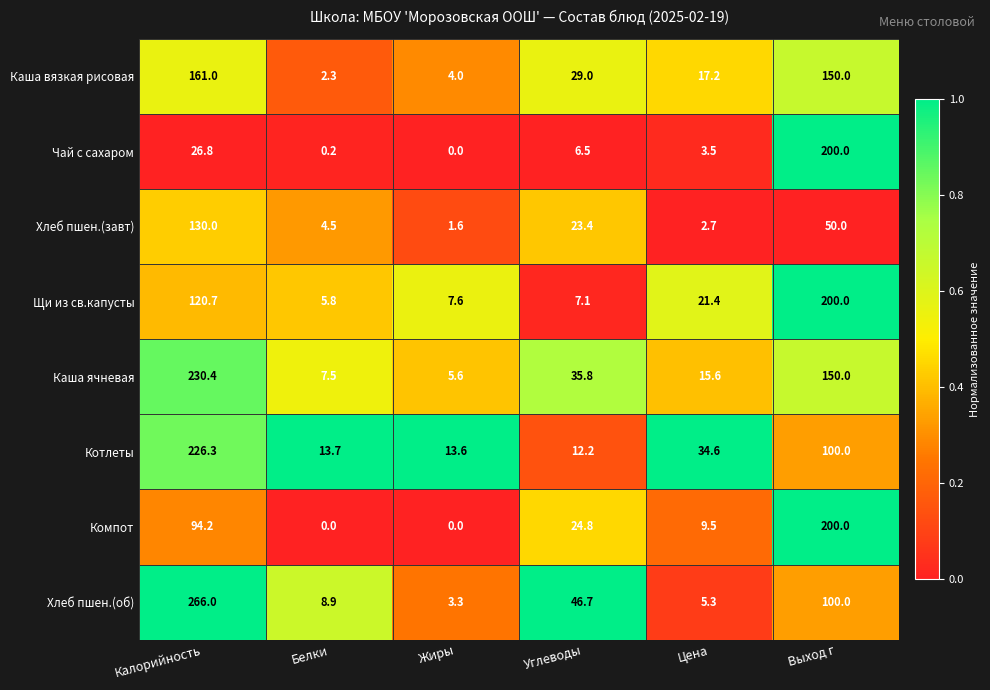

Which series has the largest total across all categories?

Каша ячневая